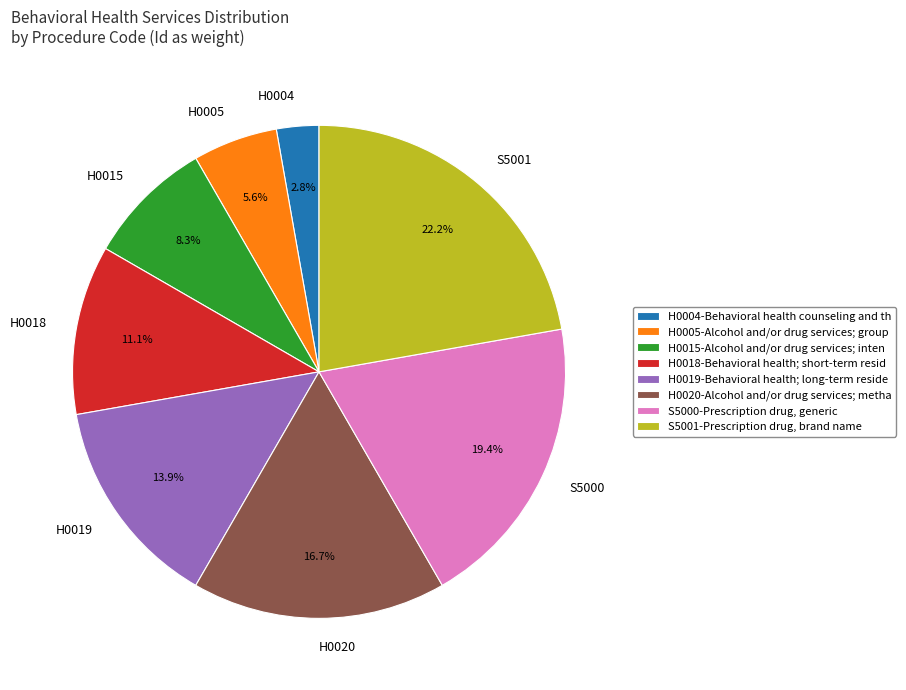

Is the sum of H0020 and S5001 greater than half?

No